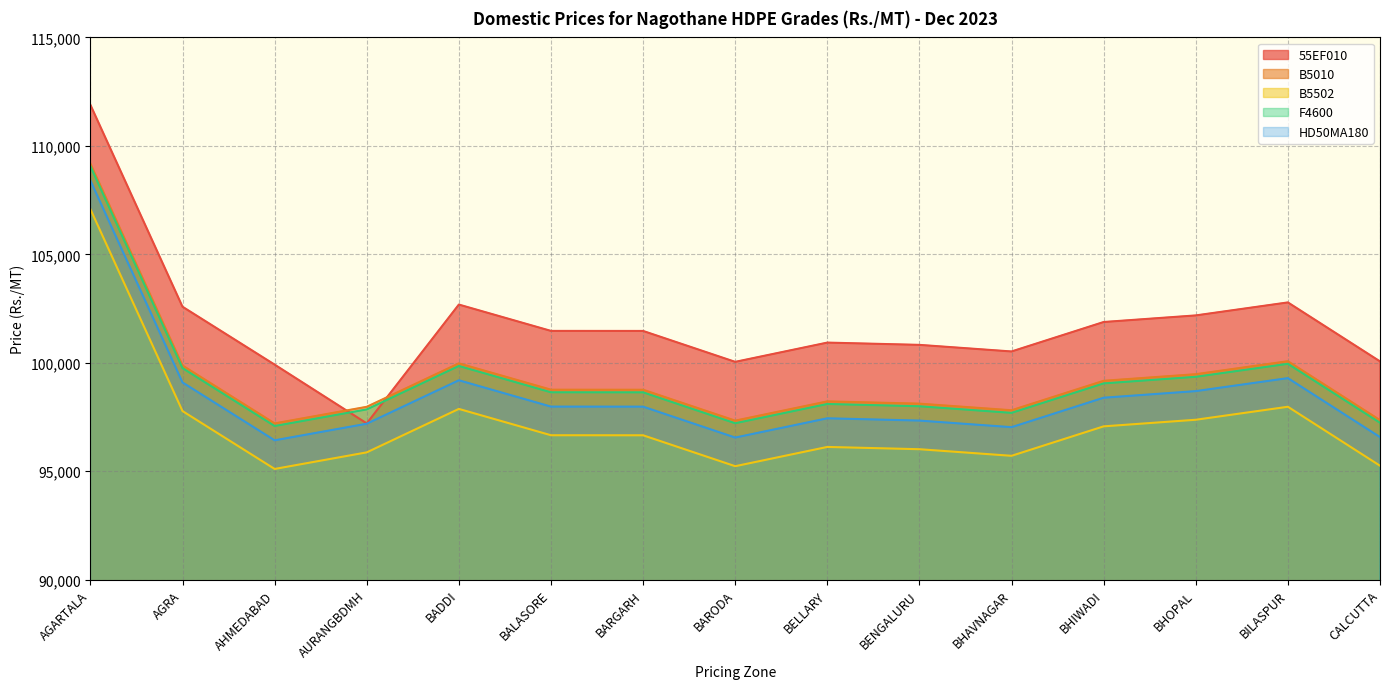

After their last crossing, which series has the higher values: B5010 or 55EF010?

55EF010